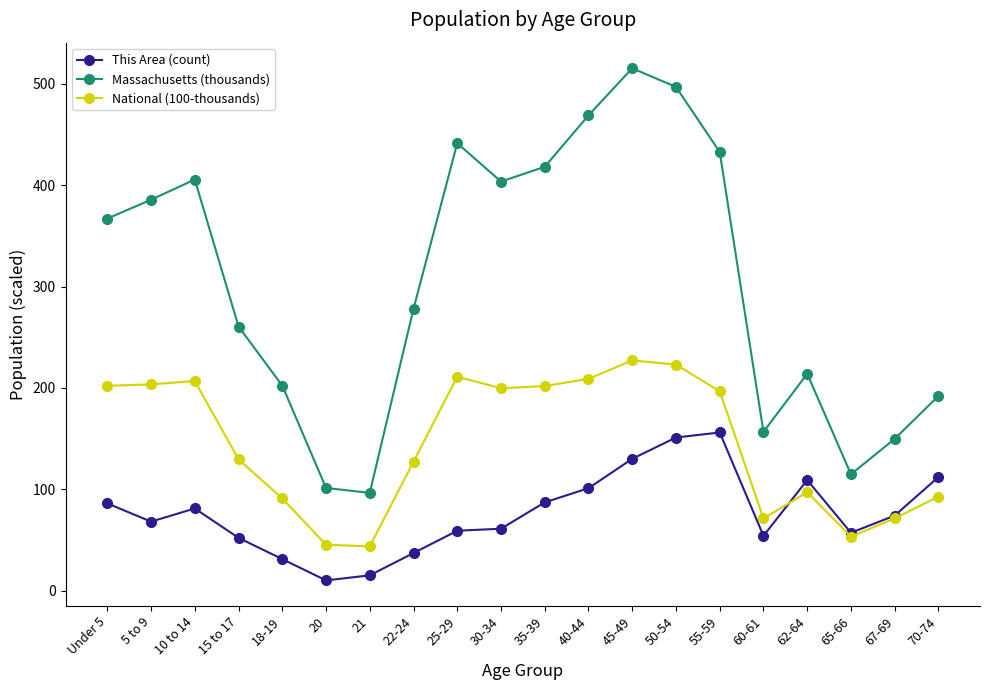

List the series in order of their peak value, lowest first.

This Area (count), National (100-thousands), Massachusetts (thousands)